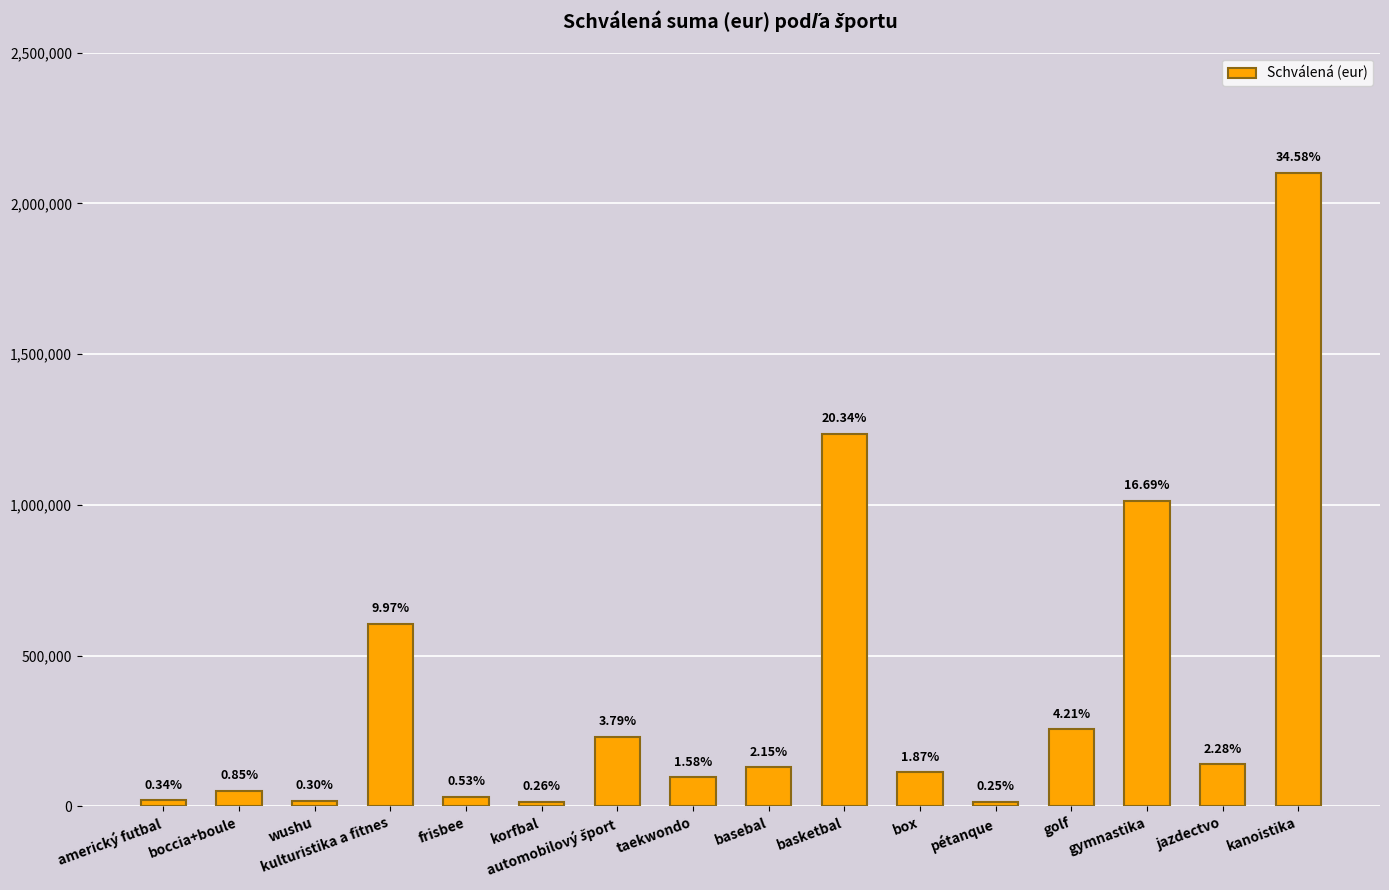

List the labels in order of value, largest first.

kanoistika, basketbal, gymnastika, kulturistika a fitnes, golf, automobilový šport, jazdectvo, basebal, box, taekwondo, boccia+boule, frisbee, americký futbal, wushu, korfbal, pétanque